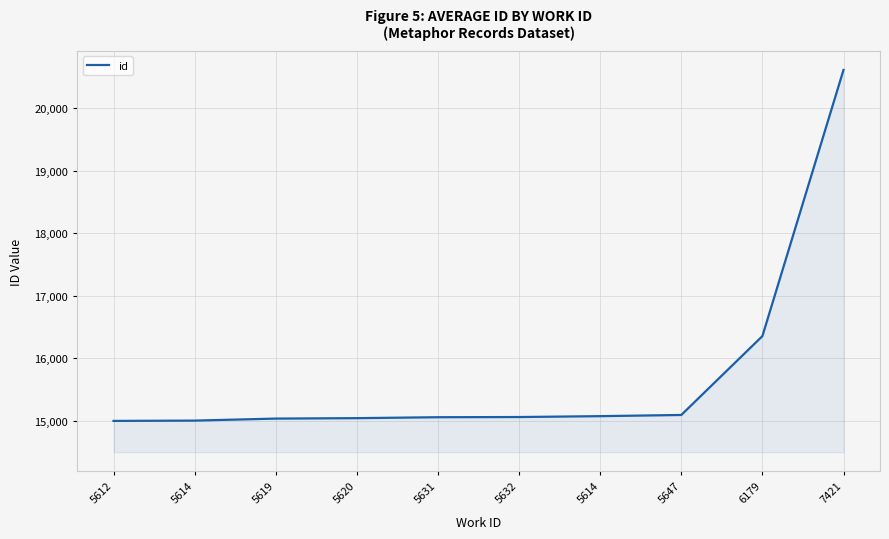

What is the difference between the values at 7421 and 5632?

5550